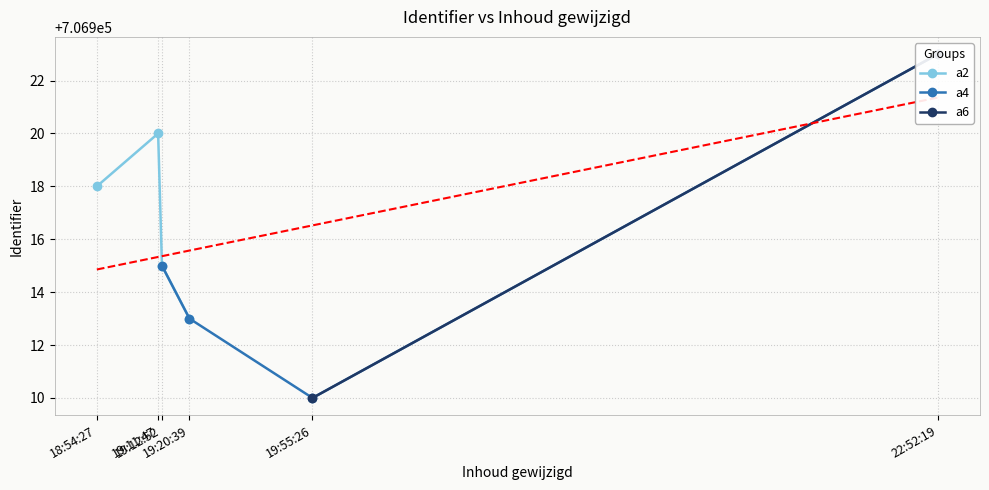

List the labels in order of value, largest first.

2013-11-03 22:52:19, 2013-11-03 19:11:47, 2013-11-03 18:54:27, 2013-11-03 19:12:52, 2013-11-03 19:20:39, 2013-11-03 19:55:26